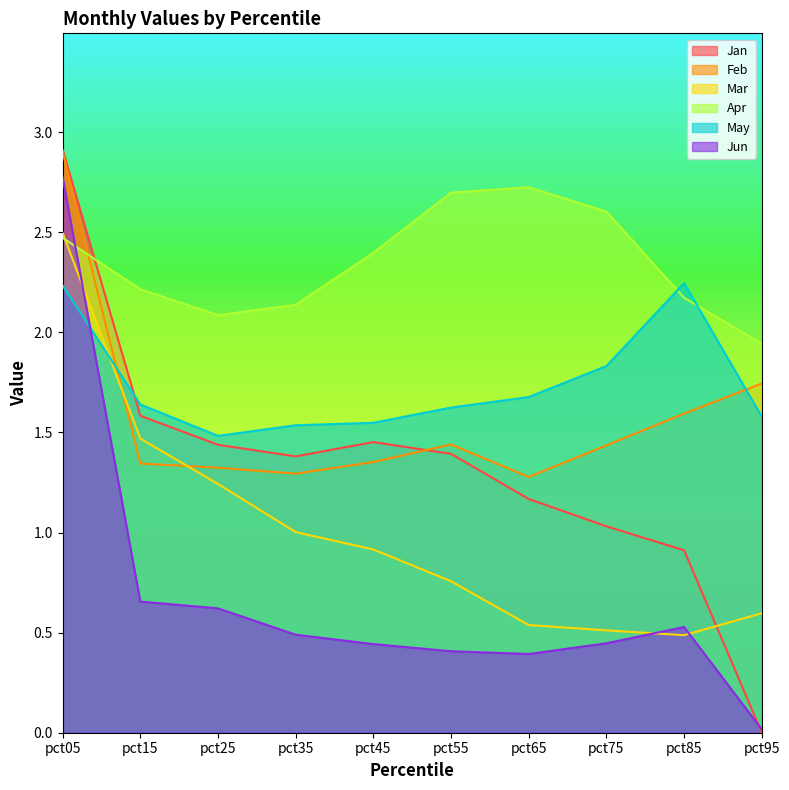

Reading right to left, list all the values displayed in this chart.

Jan: pct95=0.0	pct85=0.9	pct75=1.0	pct65=1.2	pct55=1.4	pct45=1.5	pct35=1.4	pct25=1.4	pct15=1.6	pct05=2.9
Feb: pct95=1.7	pct85=1.6	pct75=1.4	pct65=1.3	pct55=1.4	pct45=1.4	pct35=1.3	pct25=1.3	pct15=1.3	pct05=2.9
Mar: pct95=0.6	pct85=0.5	pct75=0.5	pct65=0.5	pct55=0.8	pct45=0.9	pct35=1.0	pct25=1.2	pct15=1.5	pct05=2.5
Apr: pct95=1.9	pct85=2.2	pct75=2.6	pct65=2.7	pct55=2.7	pct45=2.4	pct35=2.1	pct25=2.1	pct15=2.2	pct05=2.5
May: pct95=1.6	pct85=2.2	pct75=1.8	pct65=1.7	pct55=1.6	pct45=1.5	pct35=1.5	pct25=1.5	pct15=1.6	pct05=2.2
Jun: pct95=0.0	pct85=0.5	pct75=0.4	pct65=0.4	pct55=0.4	pct45=0.4	pct35=0.5	pct25=0.6	pct15=0.7	pct05=2.8